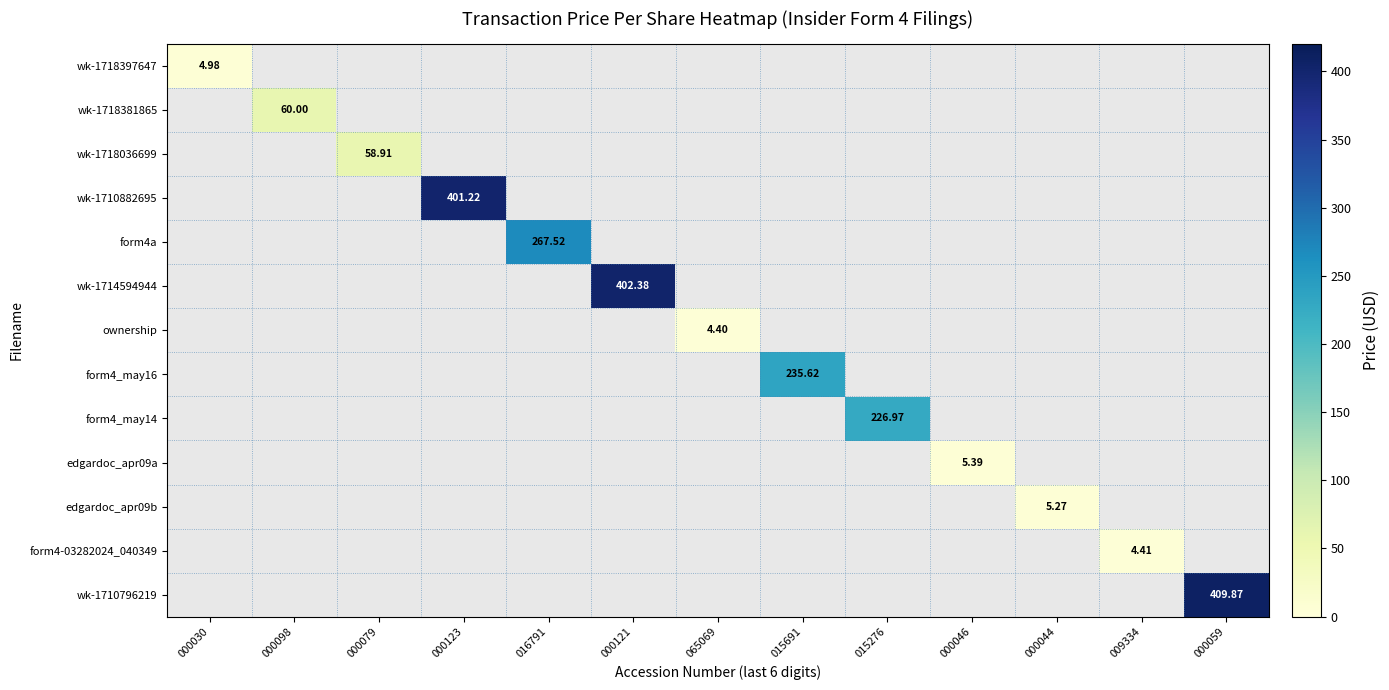

Which series has the widest spread of values?

wk-1718397647